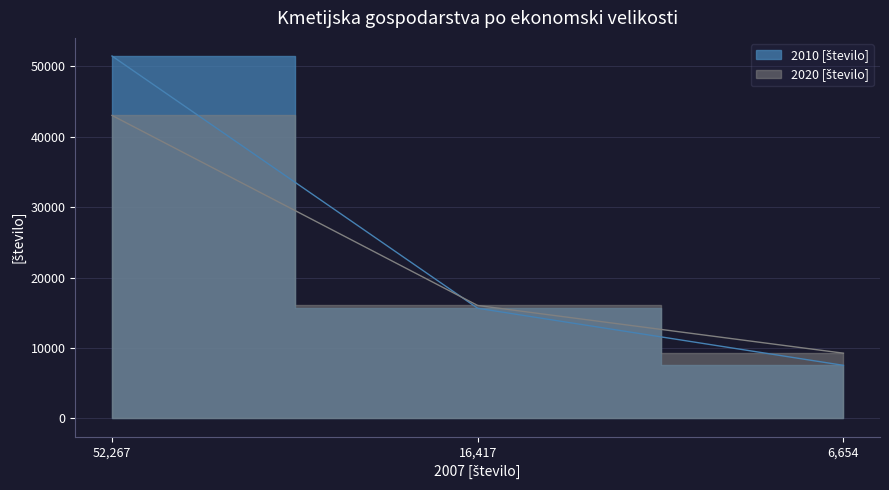

The 2020 [število] series shows 22323 at 52,267. True or false?

False